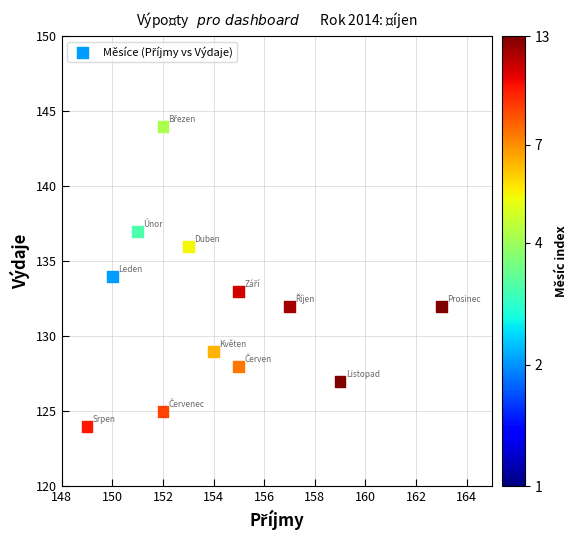

What is the average Y value?

132